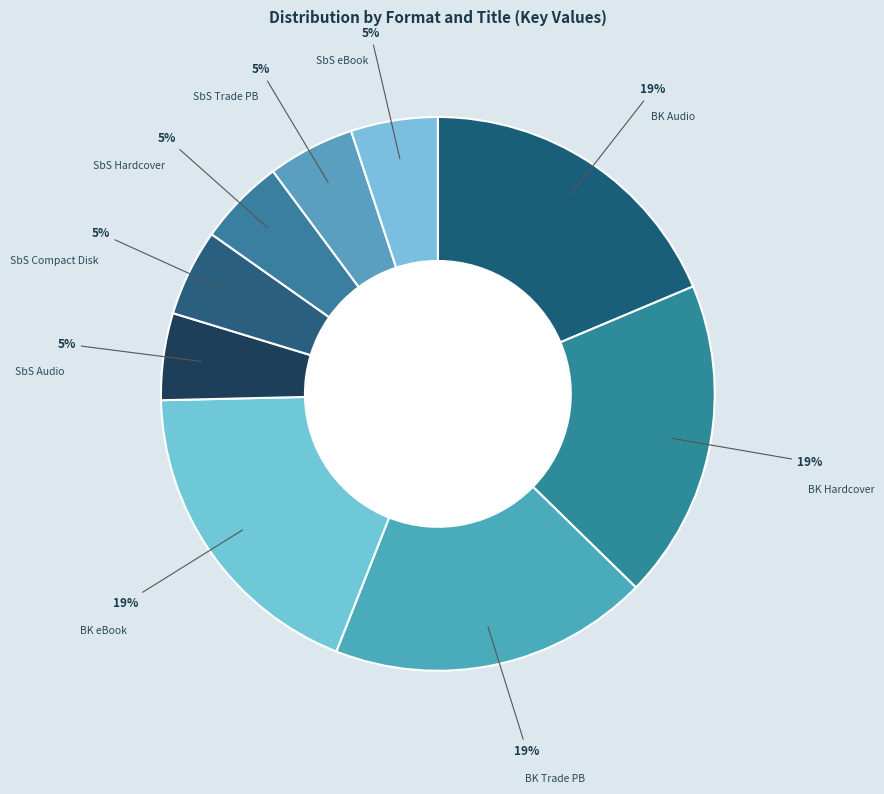

How many segments does this pie chart have?

9